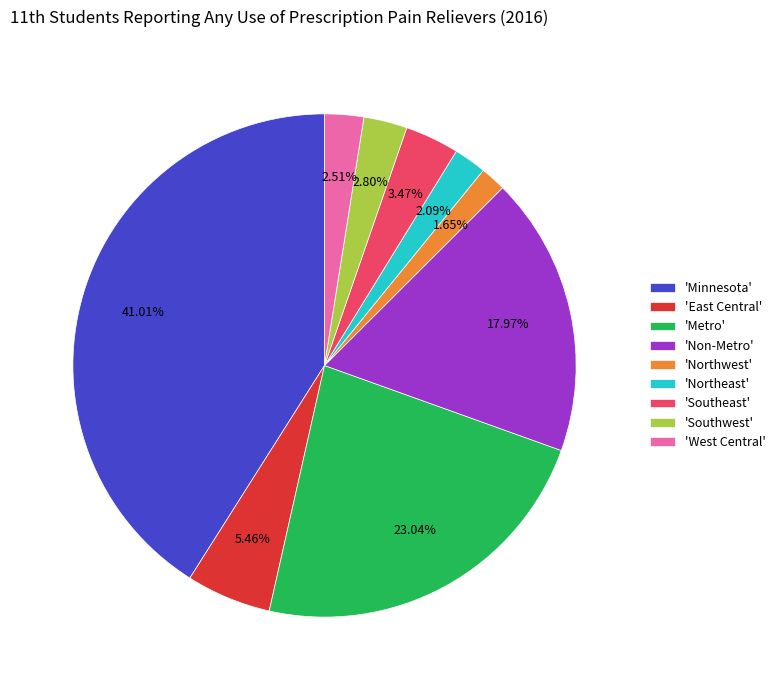

Combined, do 'Northwest' and 'Southwest' account for over 50%?

No